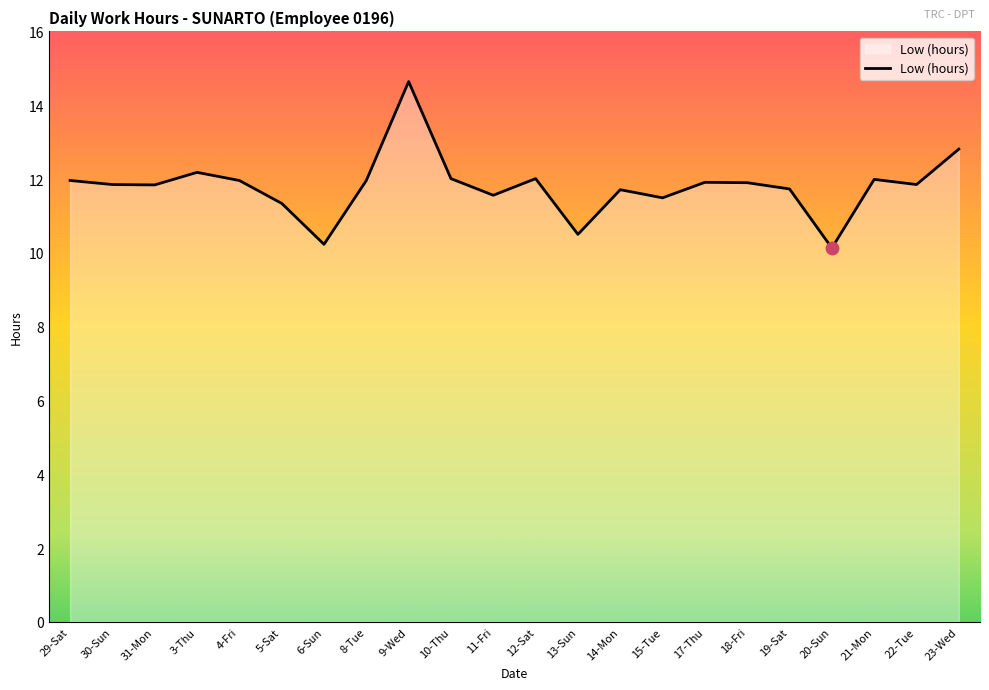

Between 6-Sun and 10-Thu, which is larger?

10-Thu